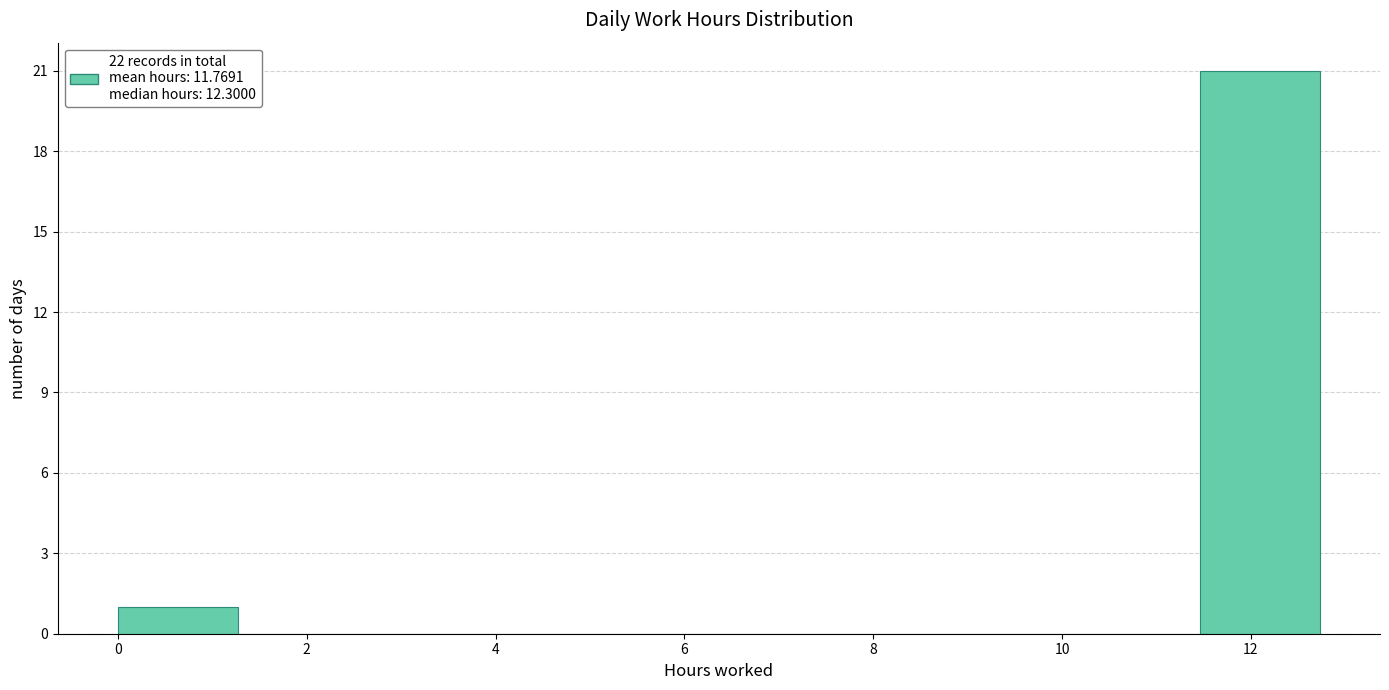

Which range on the x-axis has the tallest bar?

11.4 to 12.8